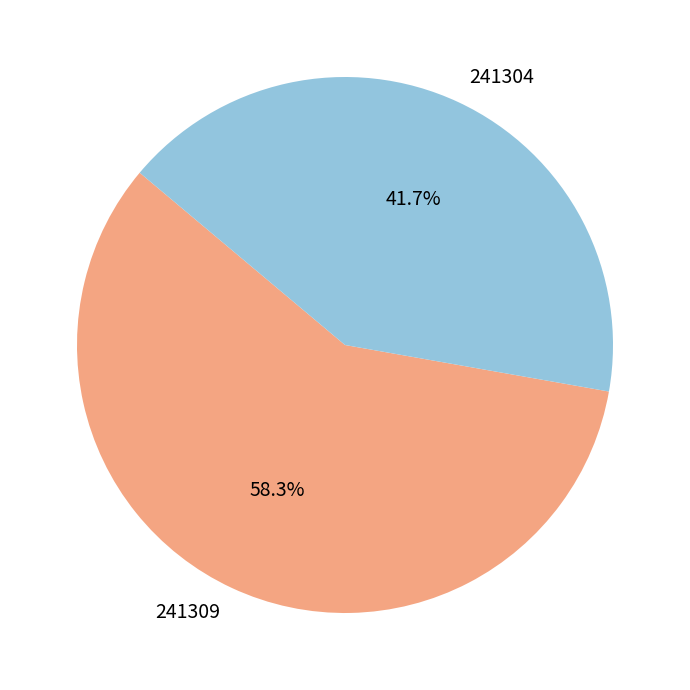

Rank the categories by value from lowest to highest.

241304, 241309